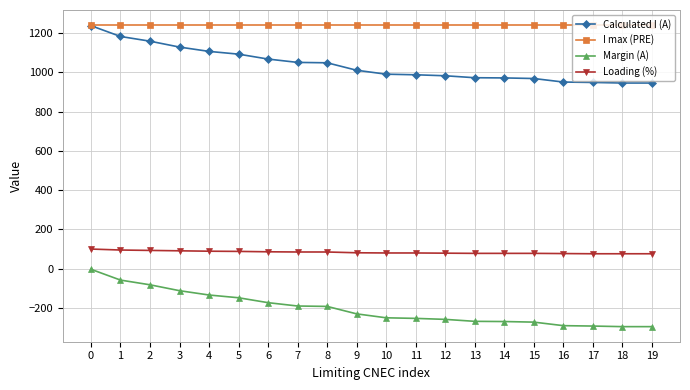

What is the value of the I max (PRE) point at the 12th from the left?

1240